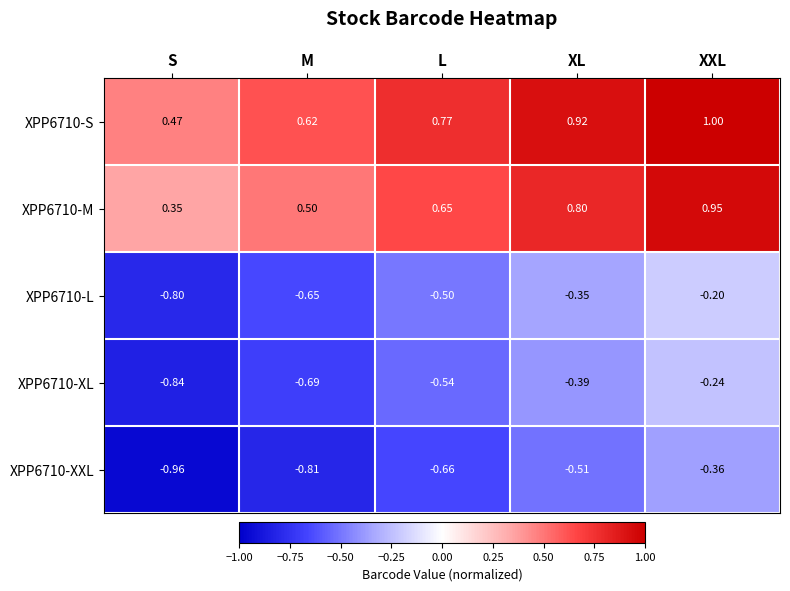

At which category is the sum across all series the highest?

XXL